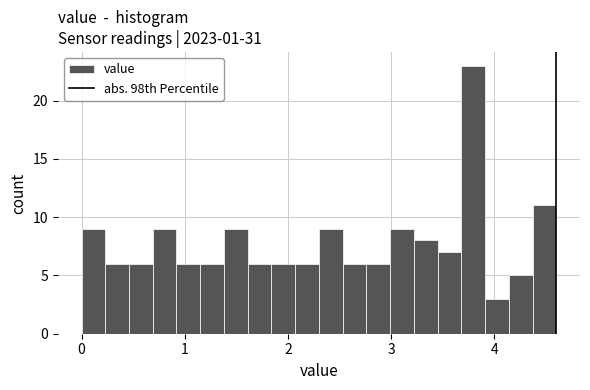

Read against the x-axis, roughly where is the centre of the tallest bar?

3.8